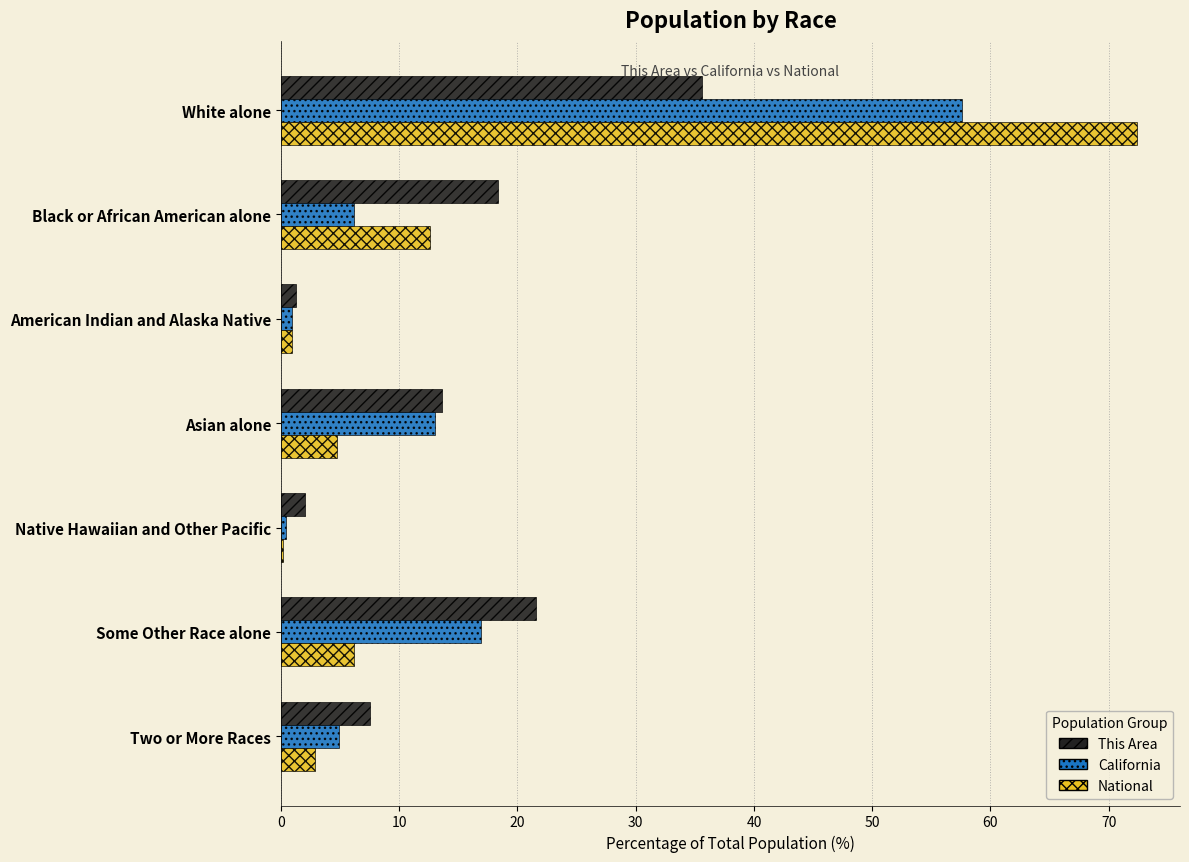

True or false: National has a value of 2.7 at Some Other Race alone.

False